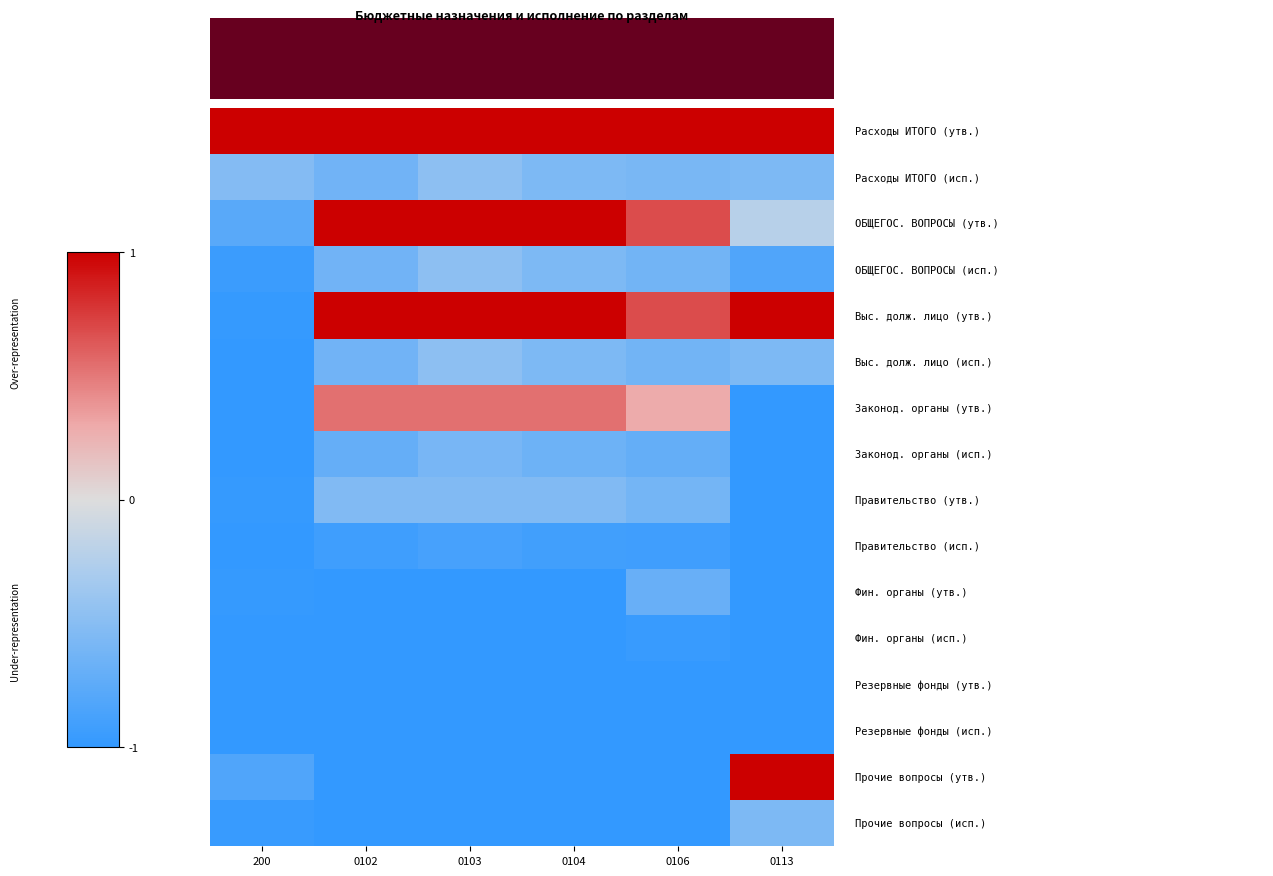

Which has a higher value, 0113 or 0104?

0113